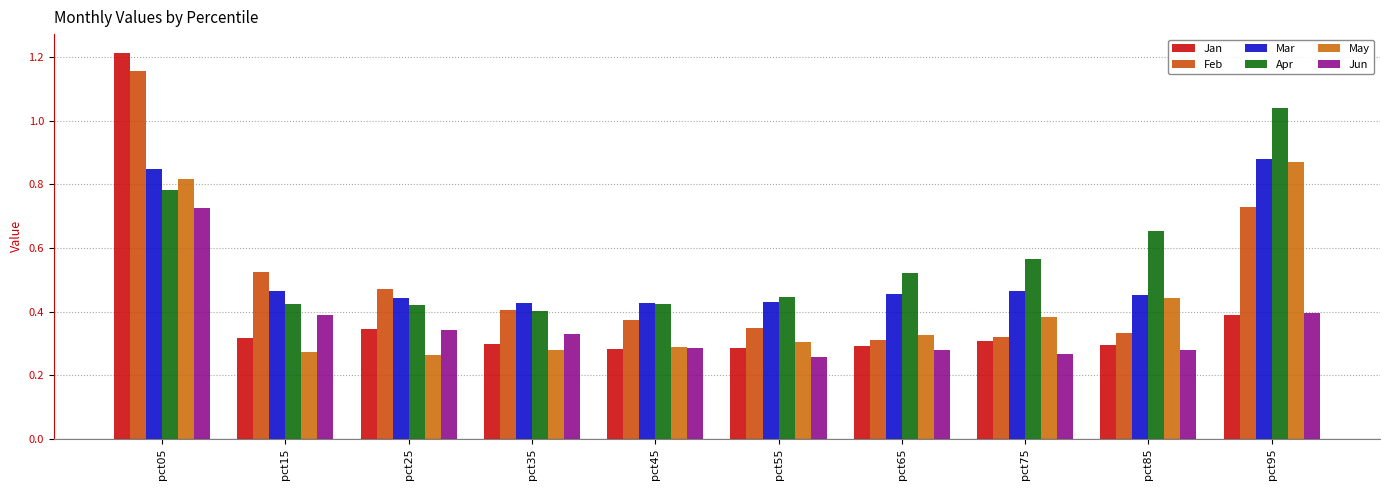

What is the sum of all Jan values?

4.0